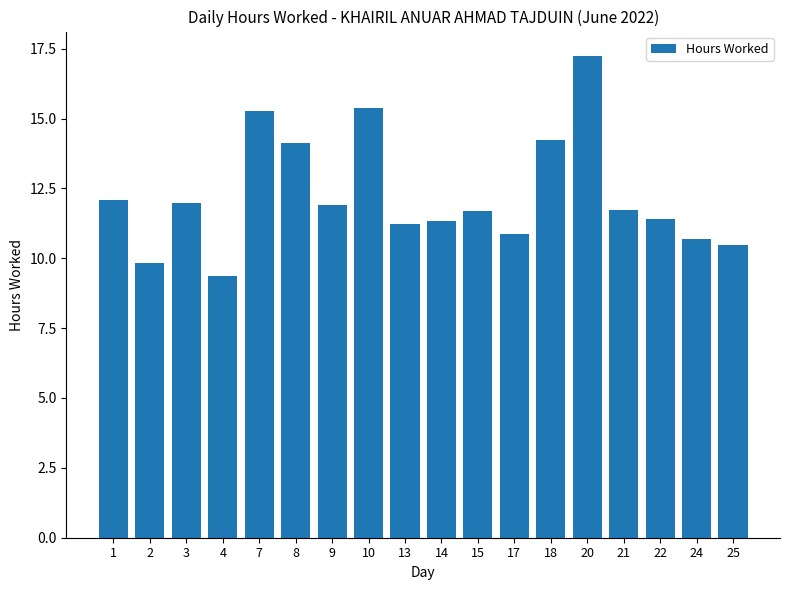

Which has a higher value, 18 or 3?

18